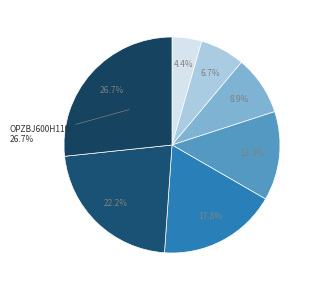

To the nearest percent, what is the average slice percentage?

14%